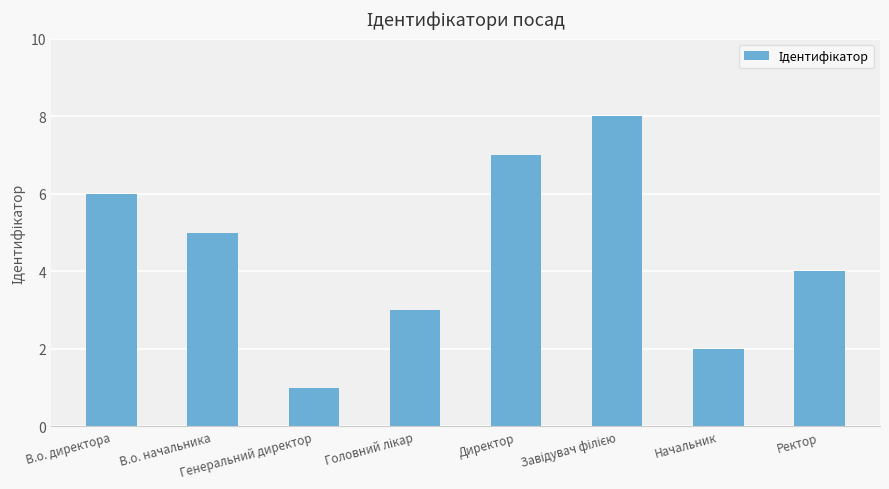

What is the difference between the maximum and second lowest values?

6